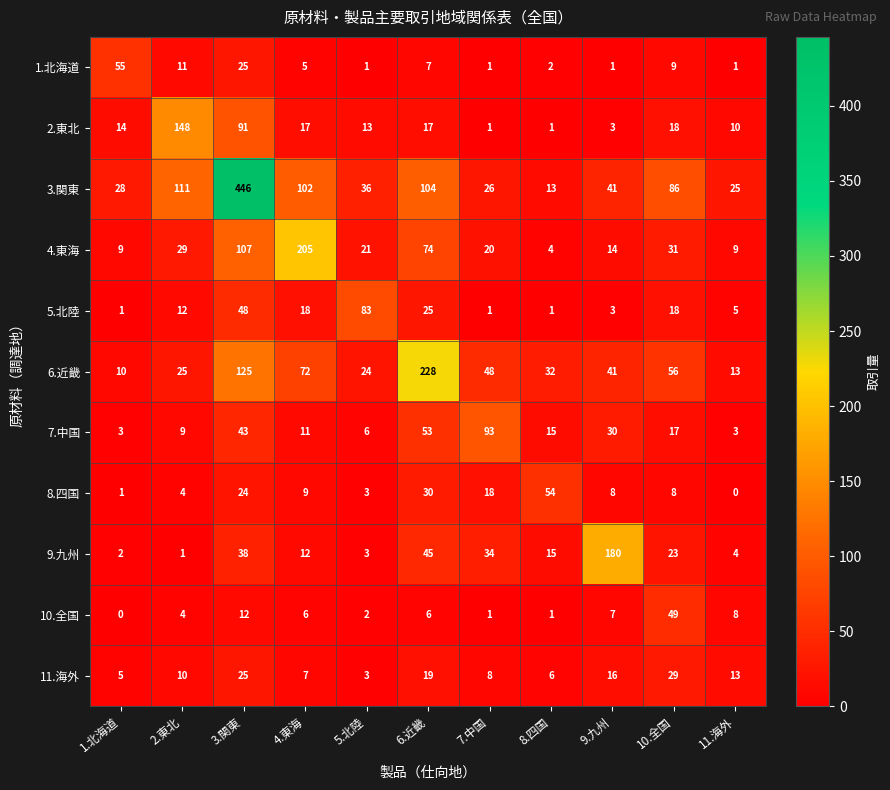

At which category is the sum across all series the highest?

3.関東